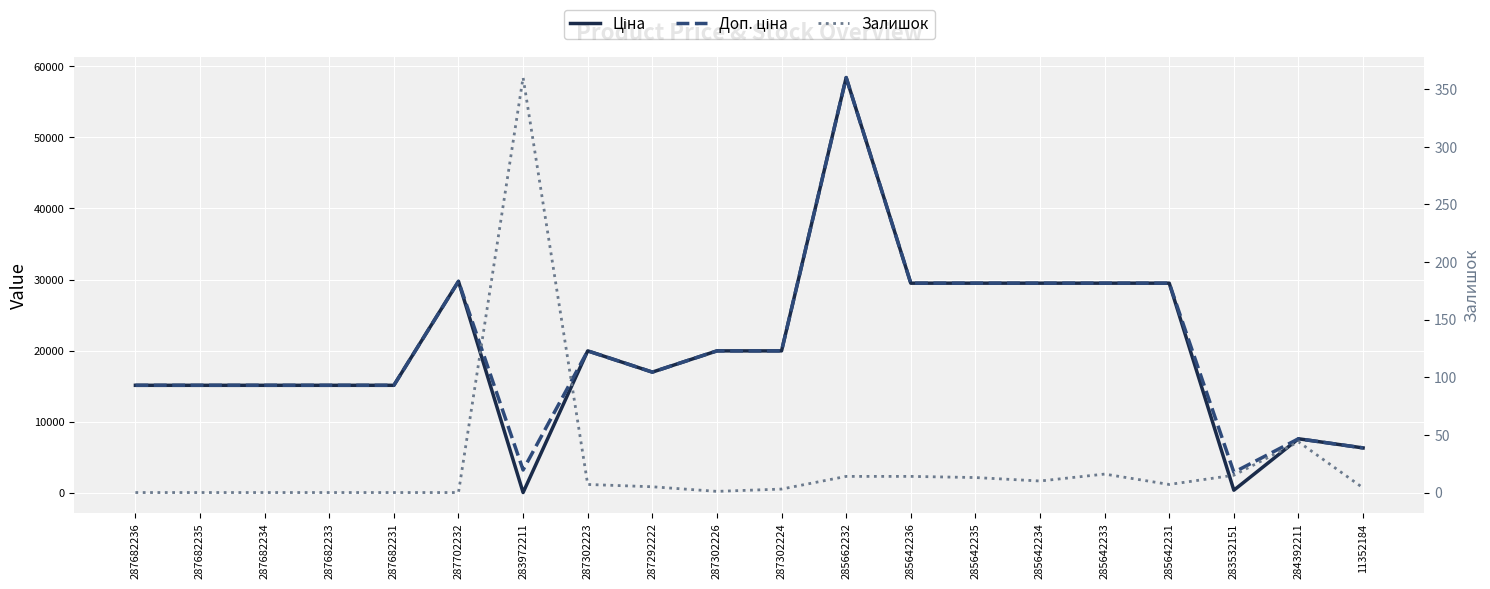

What are all the series names shown in the legend?

Ціна, Доп. ціна, Залишок